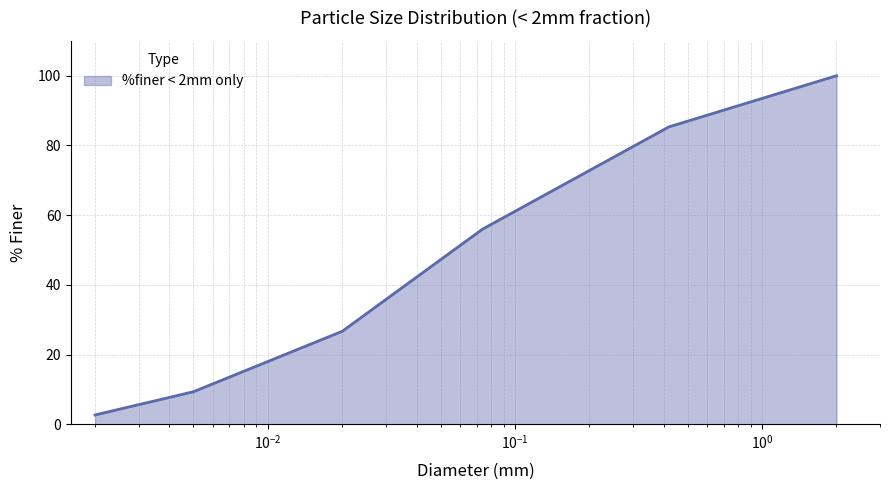

Reading left to right, extract all data points from this chart.

2.0=100.0	0.42=85.3	0.074=56.0	0.05=47.2	0.02=26.7	0.005=9.3	0.002=2.7